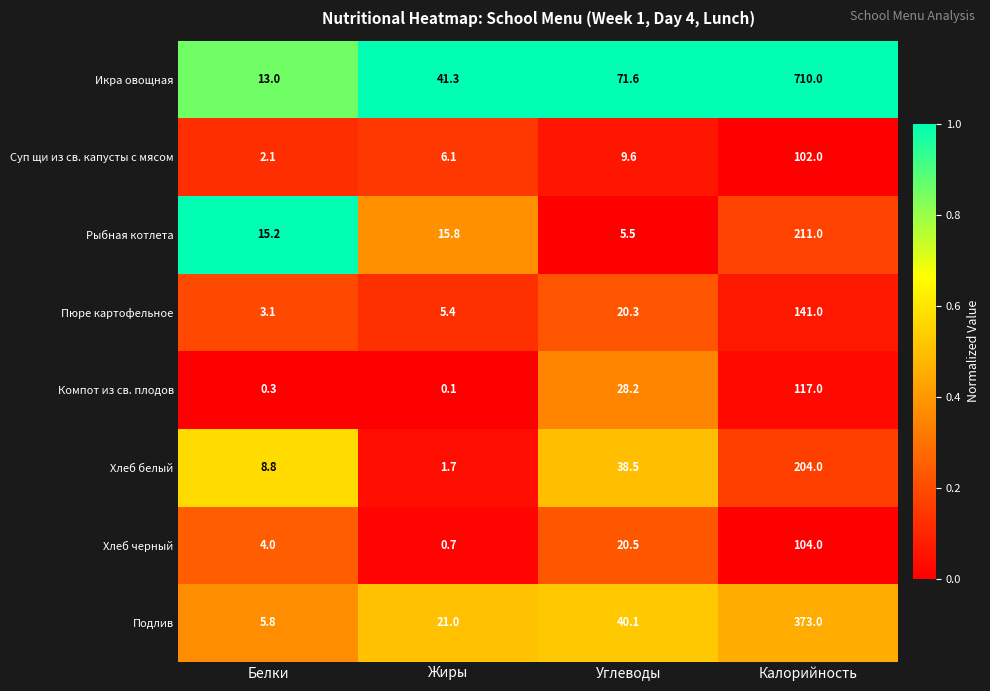

Is it true that Хлеб белый equals 8.8 at Белки?

True